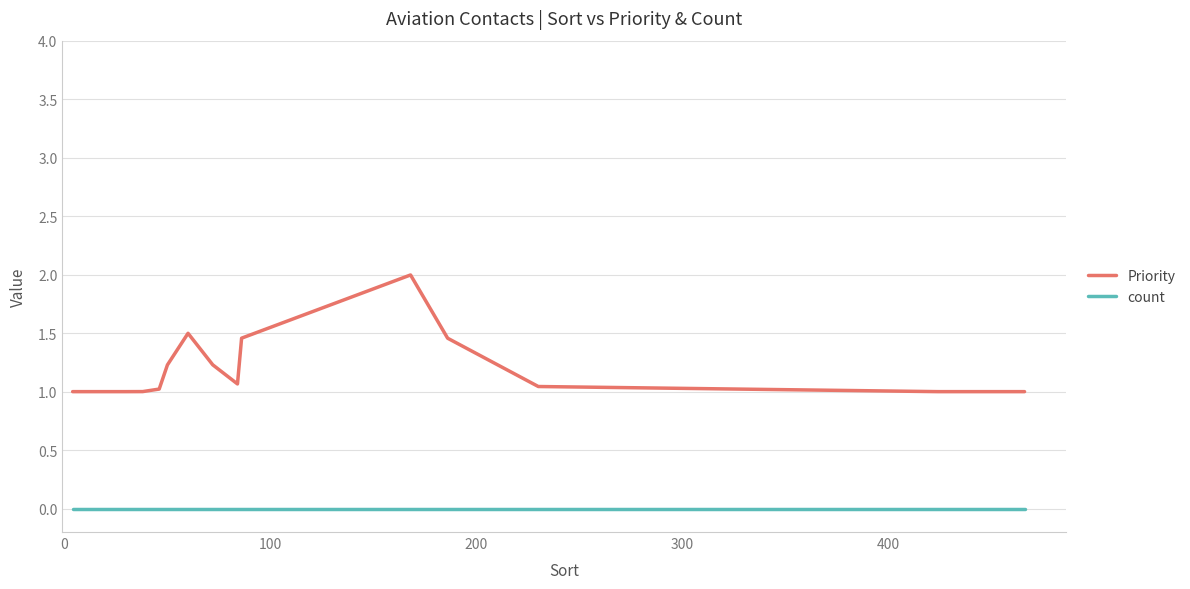

Which series has the largest total across all categories?

Priority